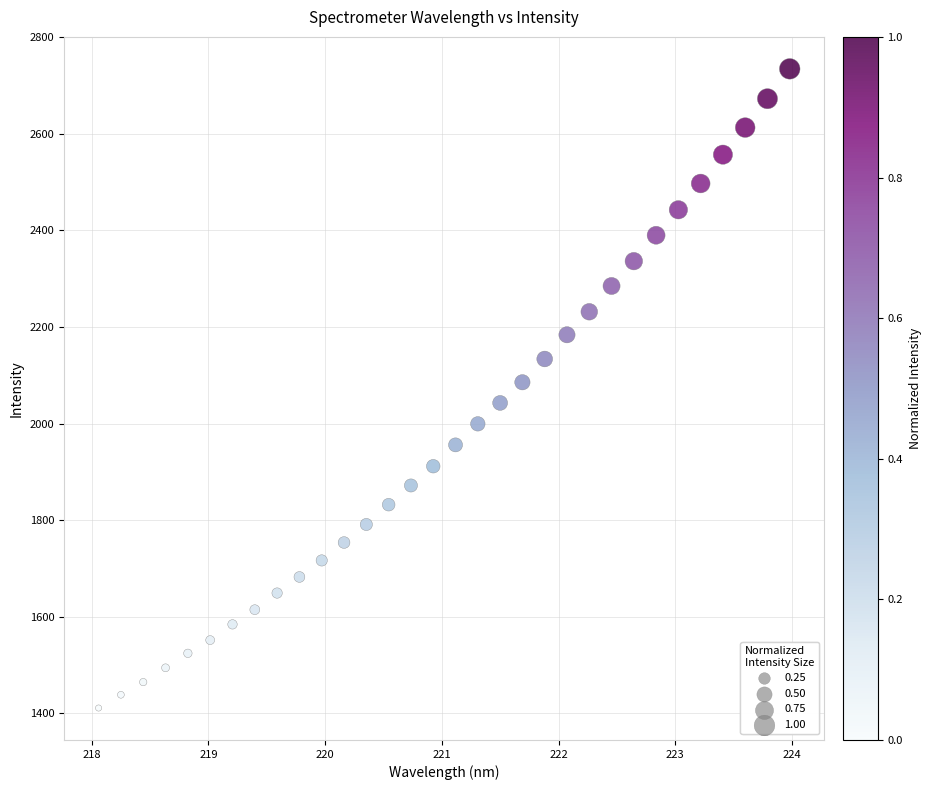

What is the range of X values (max minus min)?

5.9